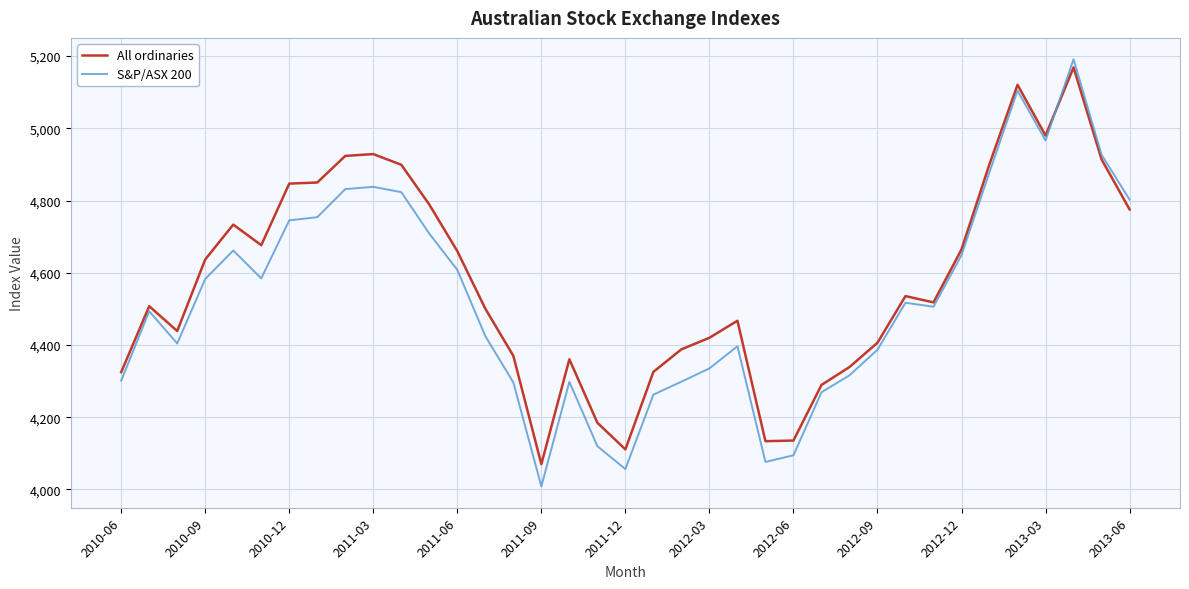

What is the smallest value displayed?

4008.6